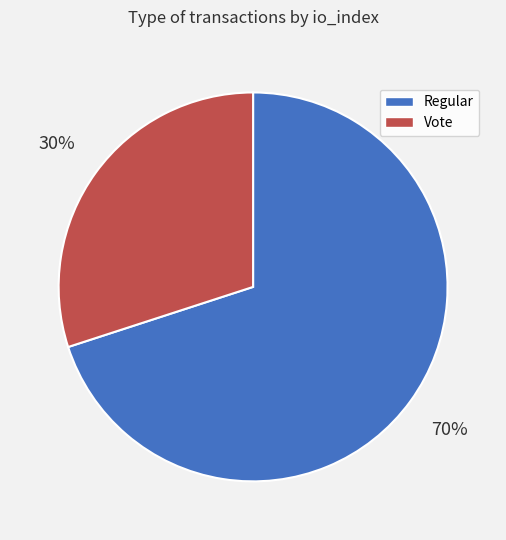

Which category has the biggest portion of the pie?

Regular